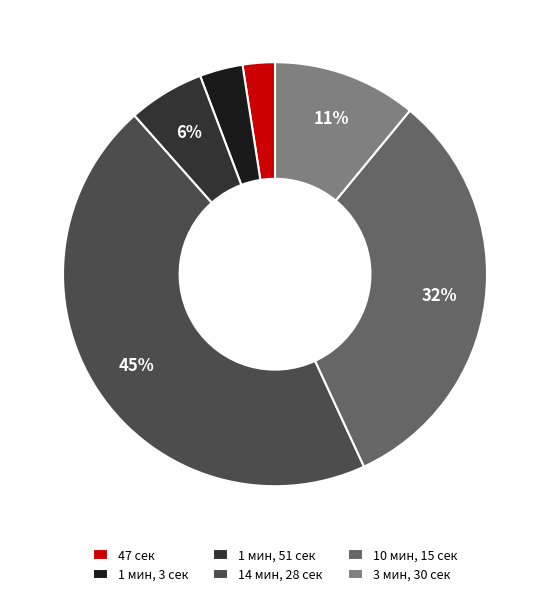

How many slices are in this pie chart?

6